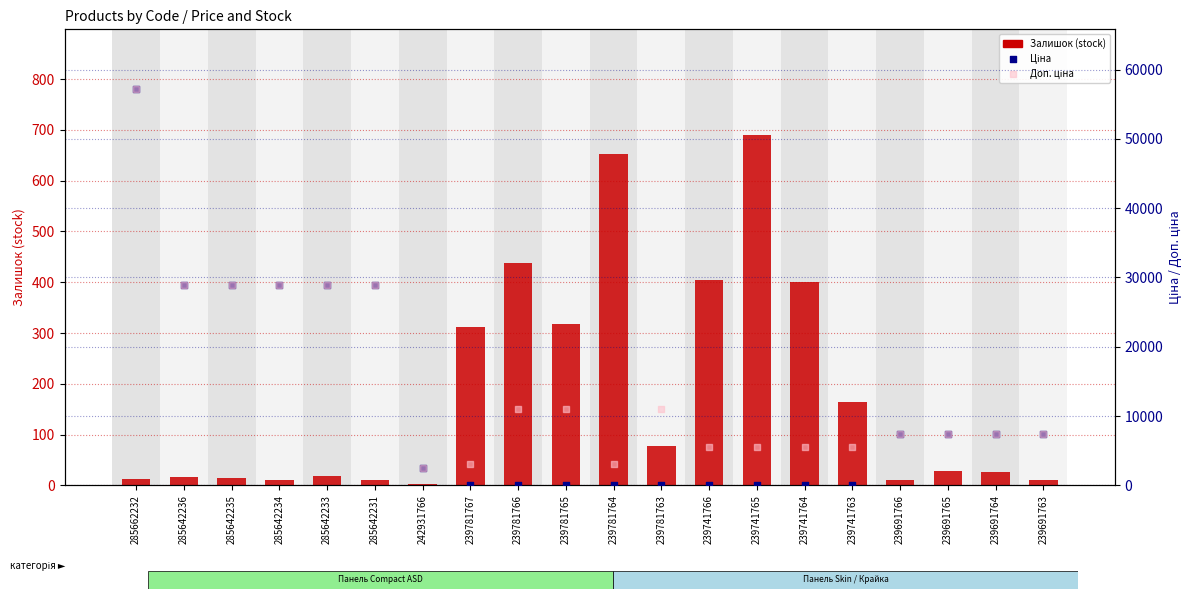

Is the value of Ціна at 285642236 greater than the value of Залишок (stock) at 239781764?

Yes